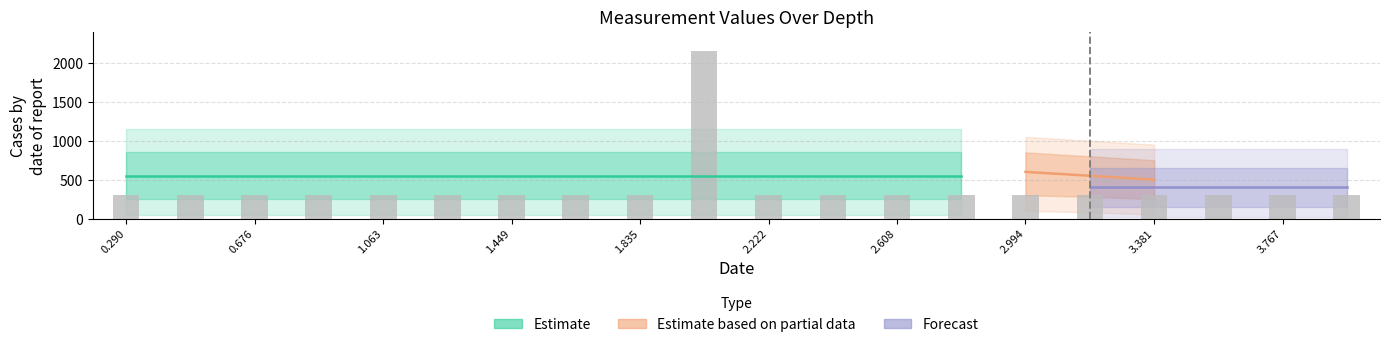

What is the maximum value shown in the chart?

2147.8